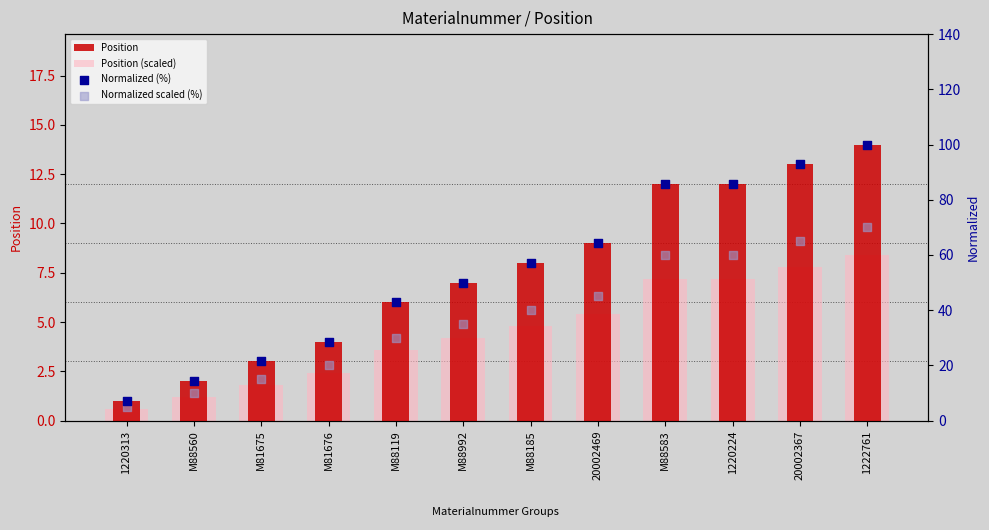

What is the total value across all series at M88185?

109.9